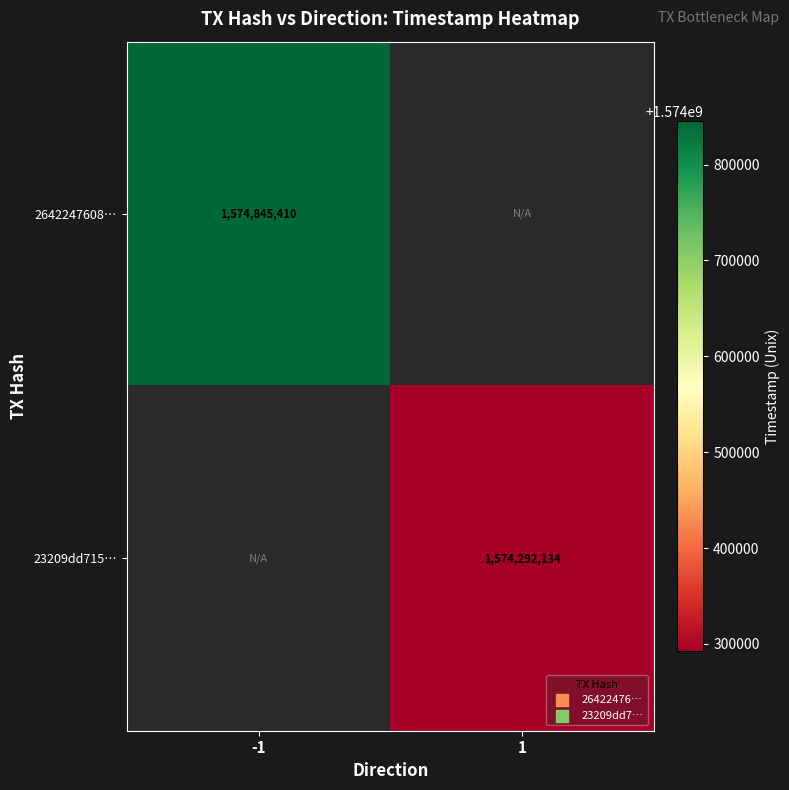

At how many categories does at least one series exceed 1574428469?

1